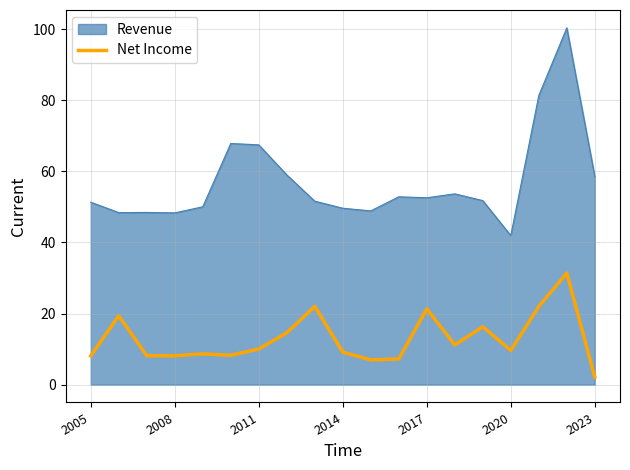

Which series has the largest total across all categories?

Revenue